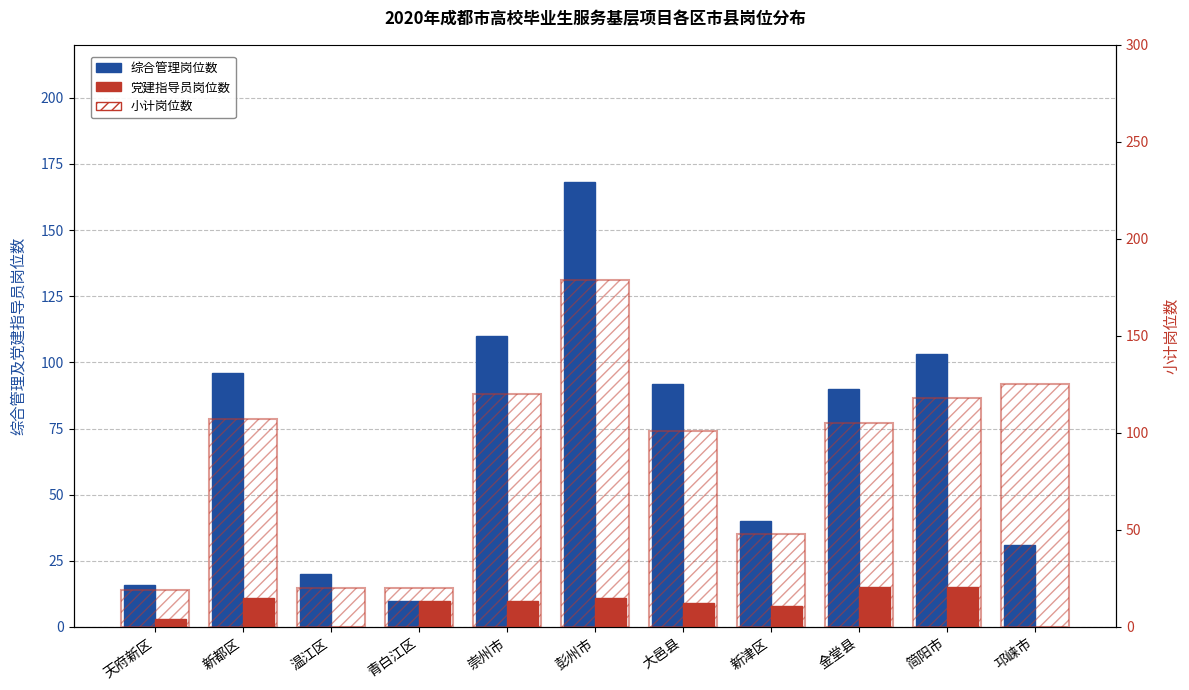

Where does the 党建指导员岗位数 series first go above 10?

新都区